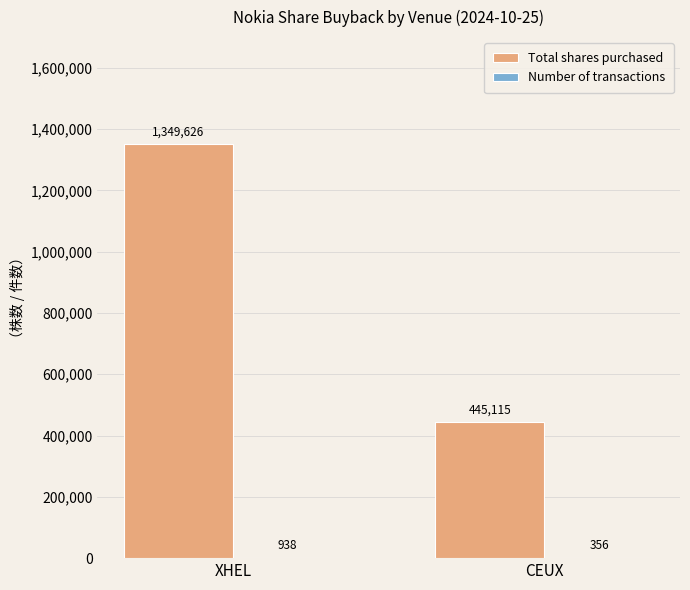

Between XHEL and CEUX, which series saw the biggest shift?

Total shares purchased